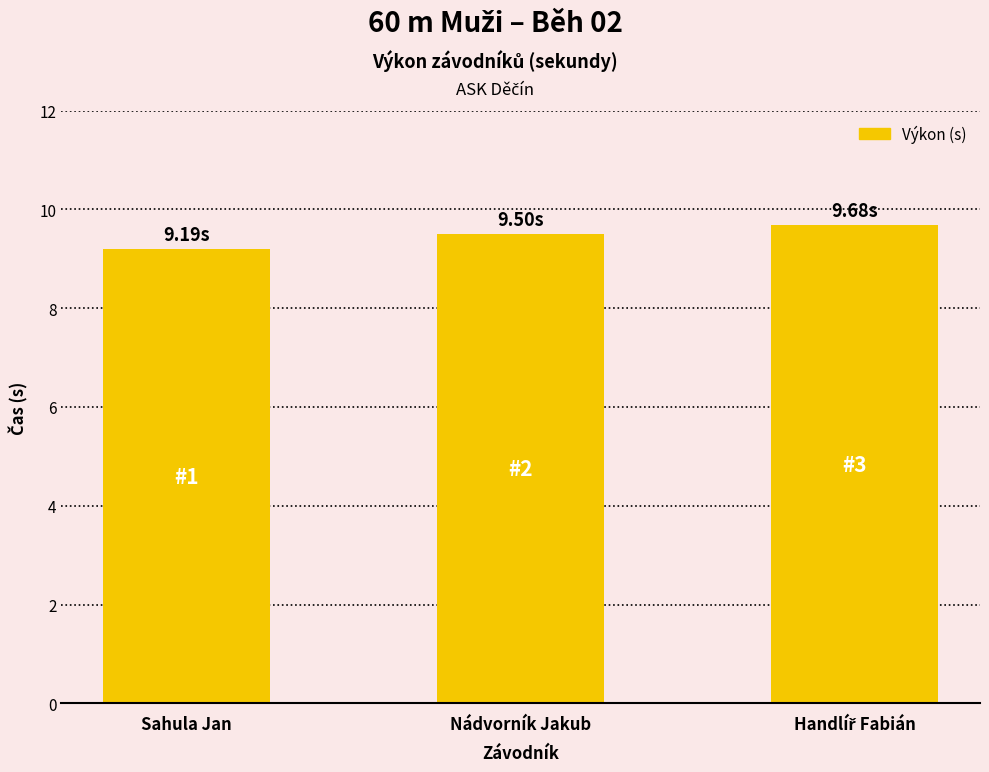

Count the number of data series in this chart.

1